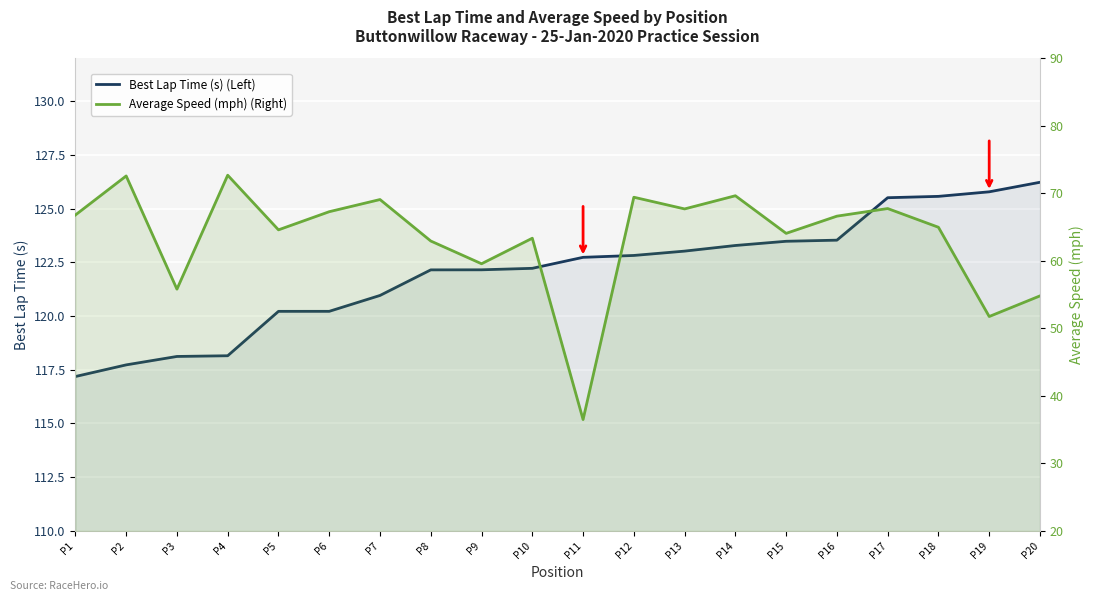

What is the approximate value of Average Speed (mph) (Right) at P8?

62.9